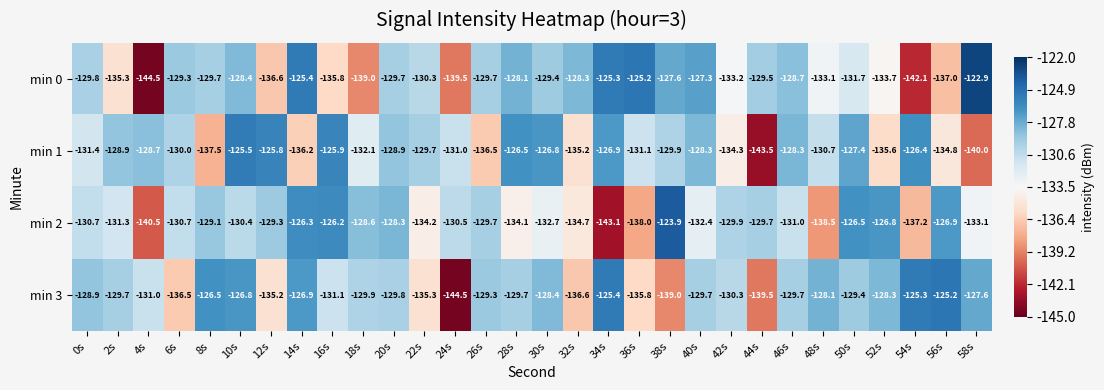

List the series in order of their peak value, highest first.

min 0, min 2, min 3, min 1